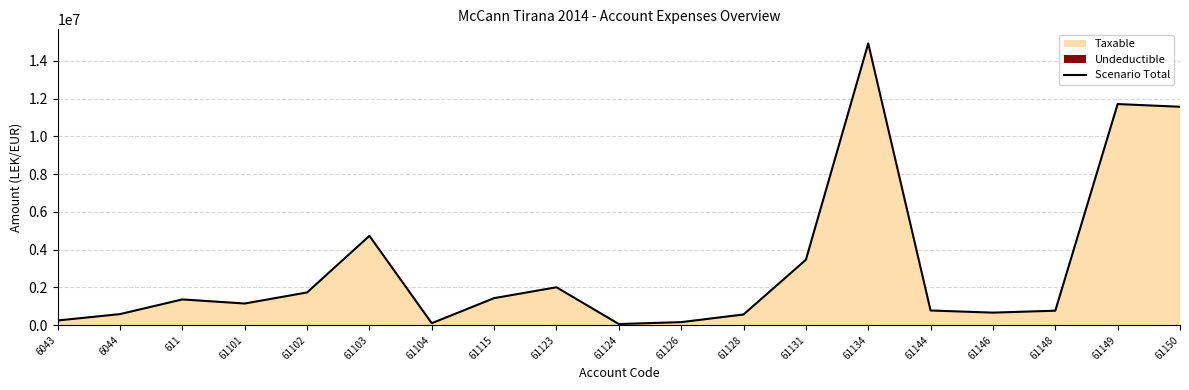

Where is the data nearest to the value 7496485?

61103